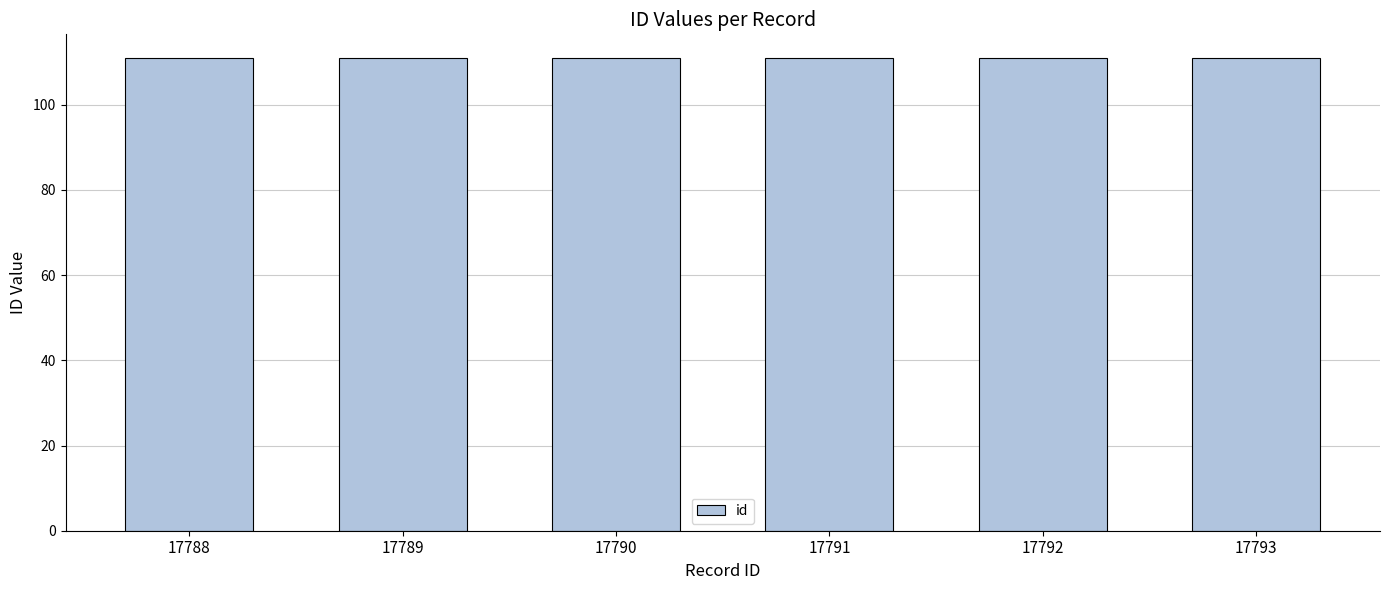

What is the value of the 6th bar from the left?

111.0